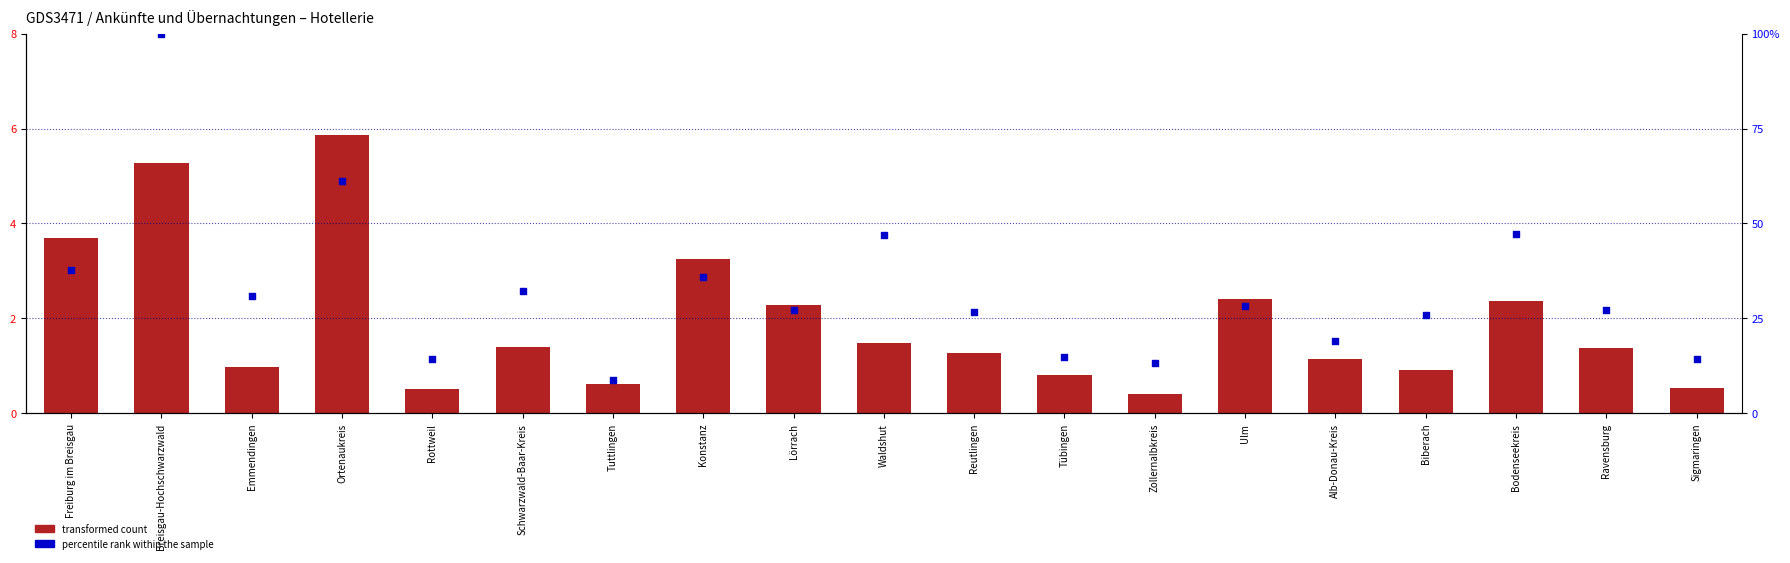

At which category is the sum across all series the highest?

Breisgau-Hochschwarzwald